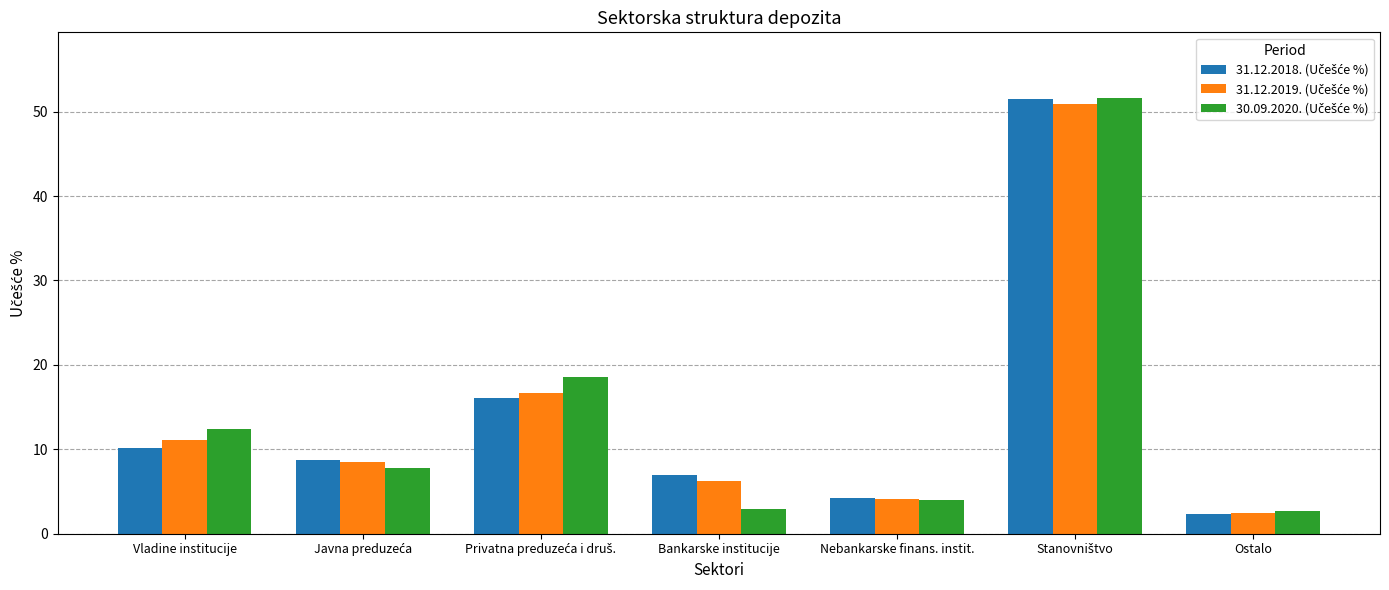

What is the greatest value displayed?

51.6